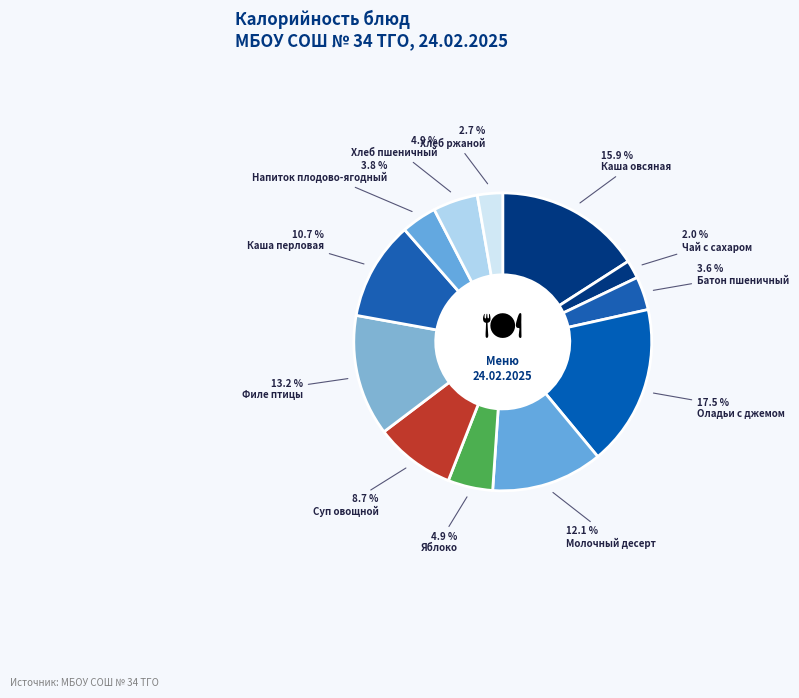

Is Чай с сахаром the majority of the pie?

No